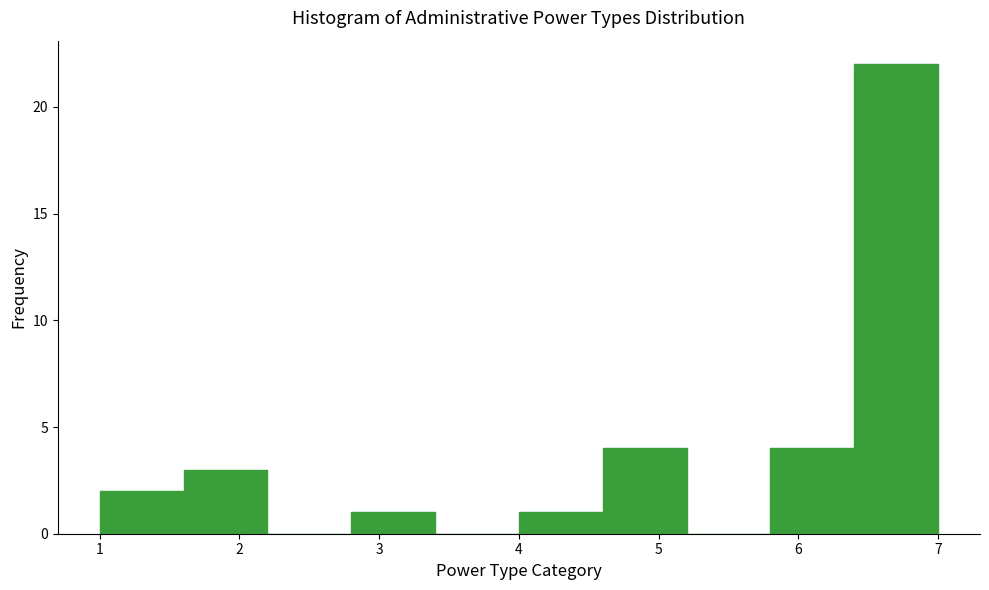

Reading left to right, list every bar in this chart as the range it spans on the x-axis followed by its height. The values are not printed on the chart, so give them approximately, as read against the axis.

1.0 to 1.6: 2
1.6 to 2.2: 3
2.2 to 2.8: 0
2.8 to 3.4: 1
3.4 to 4.0: 0
4.0 to 4.6: 1
4.6 to 5.2: 4
5.2 to 5.8: 0
5.8 to 6.4: 4
6.4 to 7.0: 22